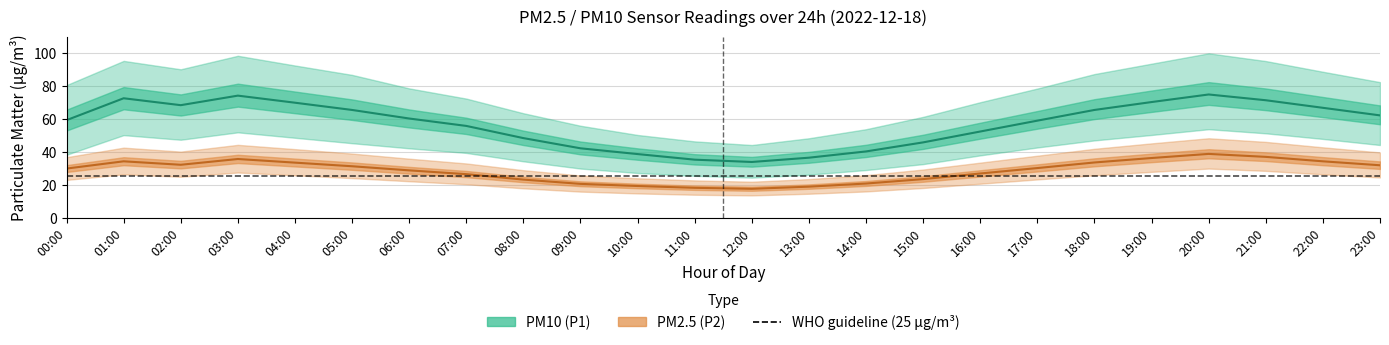

At 17:00, list the series in order from largest to smallest.

P1_upper, P1, P1_lower, P2_upper, P2, P2_lower